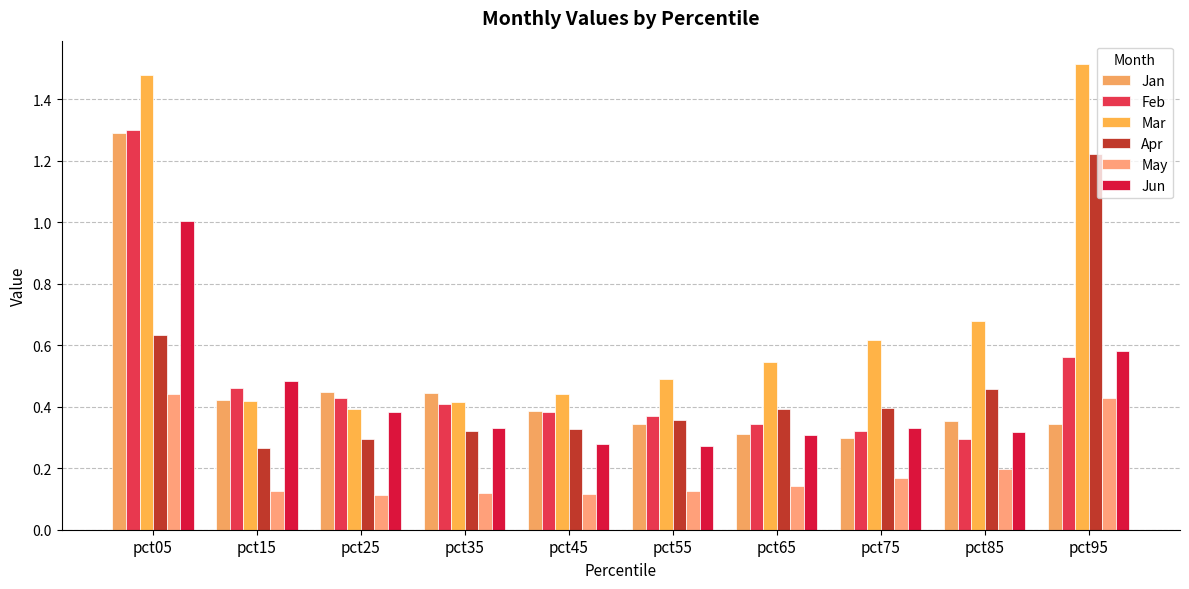

Which category has the lowest value in the Jan series?

pct75